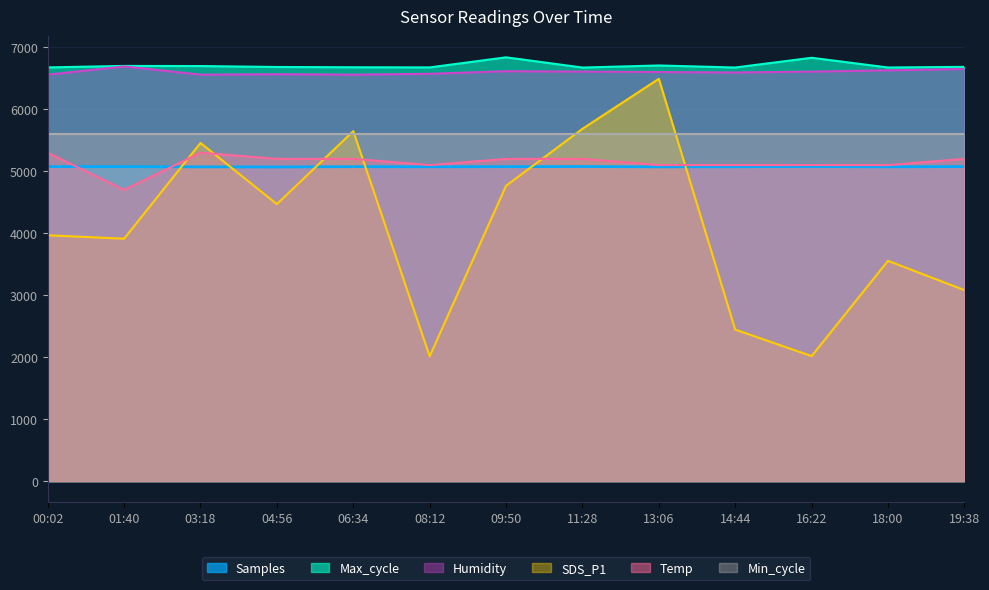

At 09:50, list the series in order from smallest to largest.

SDS_P1, Samples, Temp, Min_cycle, Humidity, Max_cycle